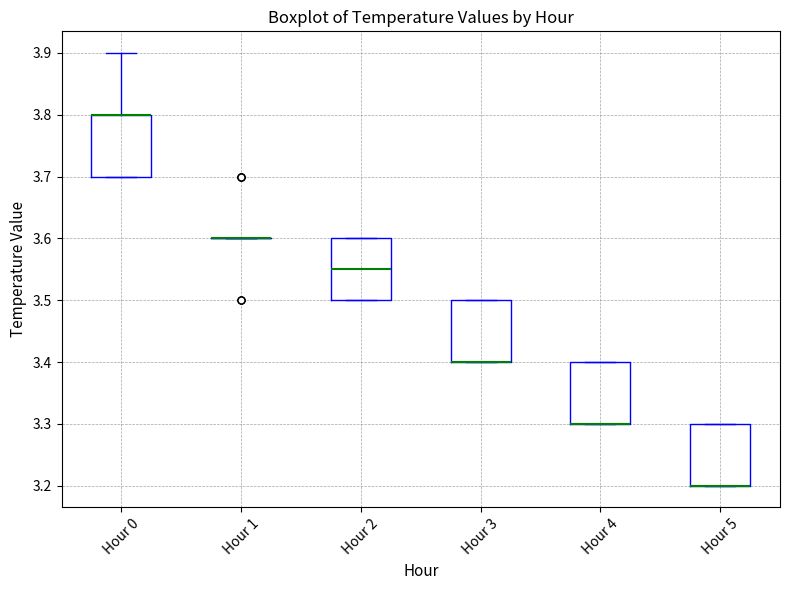

Reading left to right, read every box against the y-axis: the position of its median line, the range the box covers, and the ends of its whiskers. The values are not printed on the chart, so give them approximately, as read against the axis.

Hour 0: median 3.80 (drawn on the box's upper edge), box 3.70 to 3.80, whiskers 3.70 to 3.90
Hour 1: box collapsed to a line at 3.60, whiskers 3.60 to 3.60
Hour 2: median 3.55, box 3.50 to 3.60, whiskers 3.50 to 3.60
Hour 3: median 3.40 (drawn on the box's lower edge), box 3.40 to 3.50, whiskers 3.40 to 3.50
Hour 4: median 3.30 (drawn on the box's lower edge), box 3.30 to 3.40, whiskers 3.30 to 3.40
Hour 5: median 3.20 (drawn on the box's lower edge), box 3.20 to 3.30, whiskers 3.20 to 3.30